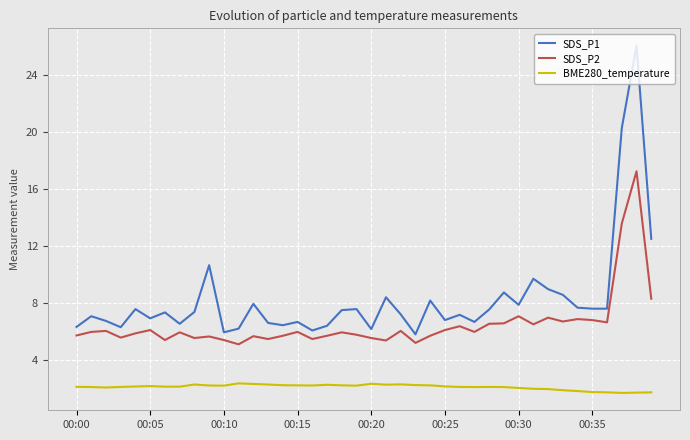

True or false: SDS_P2 and SDS_P1 cross at least once.

False